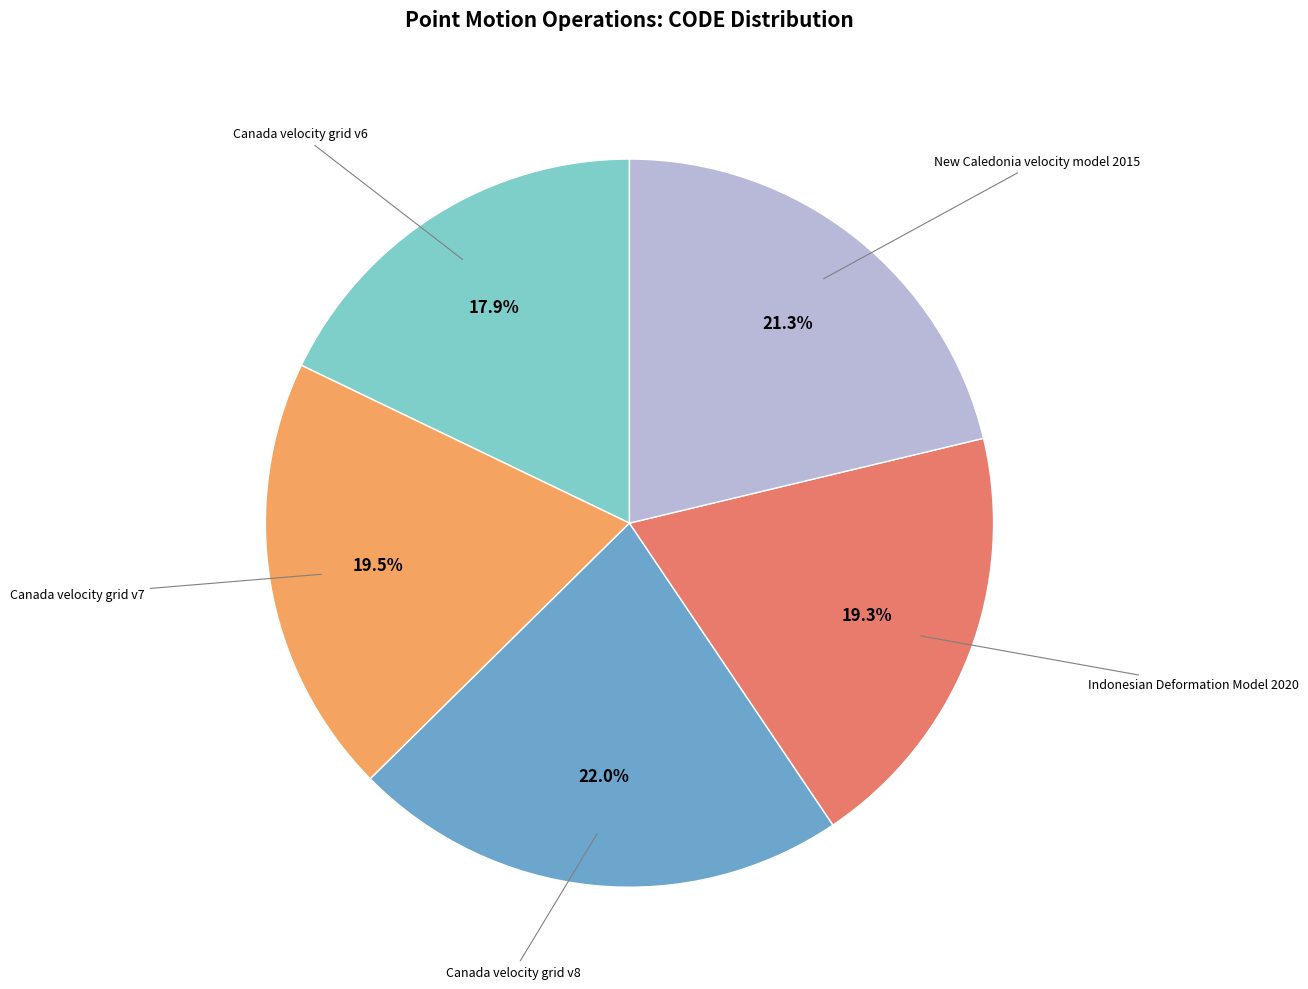

Does any single category account for the majority?

No